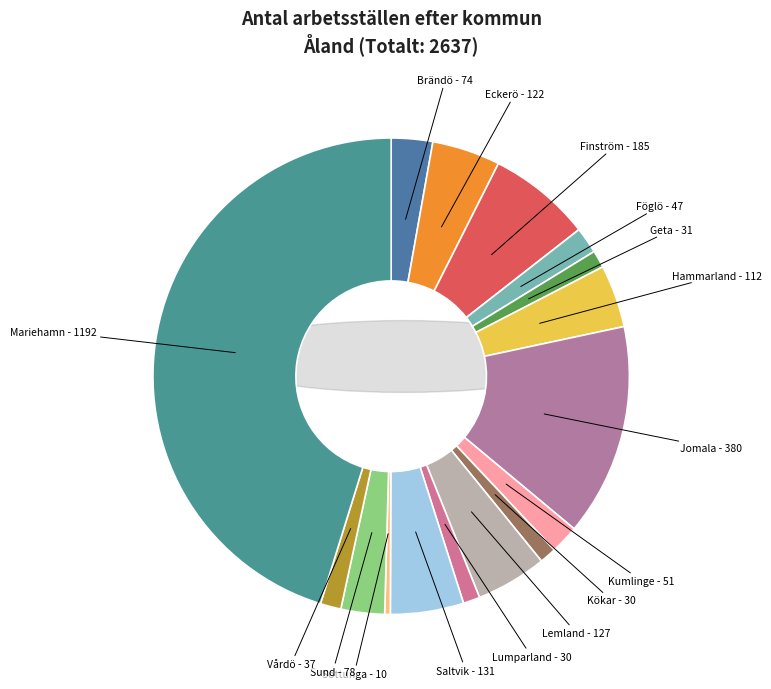

What is the largest slice in the pie chart?

Mariehamn